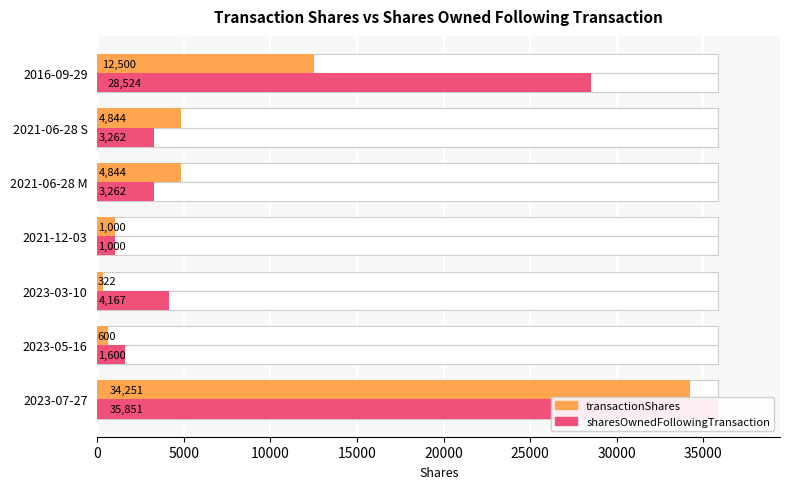

What value does the sharesOwnedFollowingTransaction series have at 2016-09-29, to the nearest 10?

28520